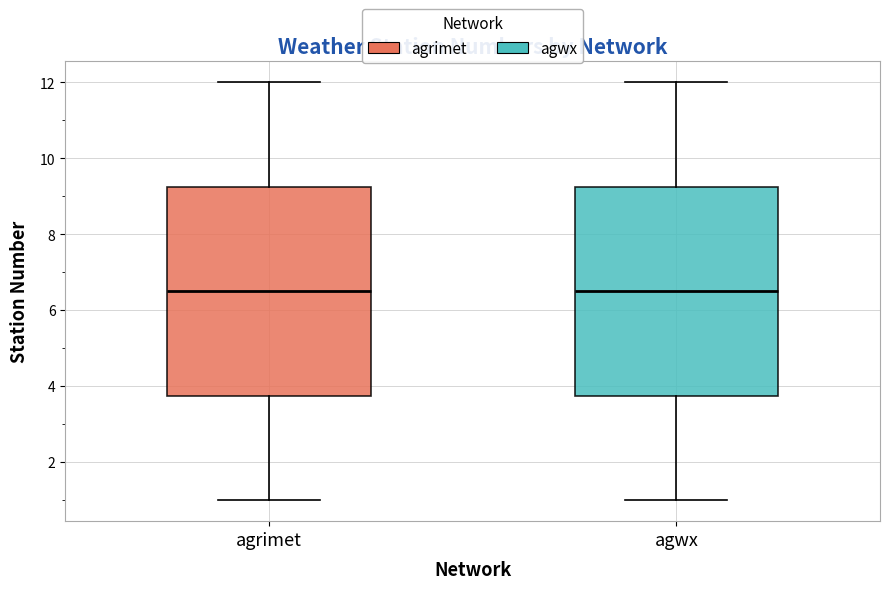

Reading left to right, transcribe this box plot: for each box, give where its median line is, the range the box spans, and where its two whiskers end, as read against the y-axis. The values are not printed on the chart, so give them approximately, as read against the axis.

agrimet: median 6.6, box 3.8 to 9.2, whiskers 1.0 to 12.0
agwx: median 6.6, box 3.8 to 9.2, whiskers 1.0 to 12.0